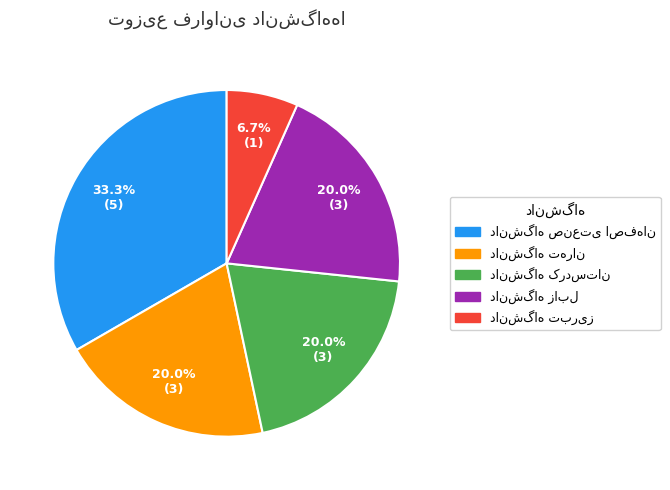

Does any single category account for the majority?

No